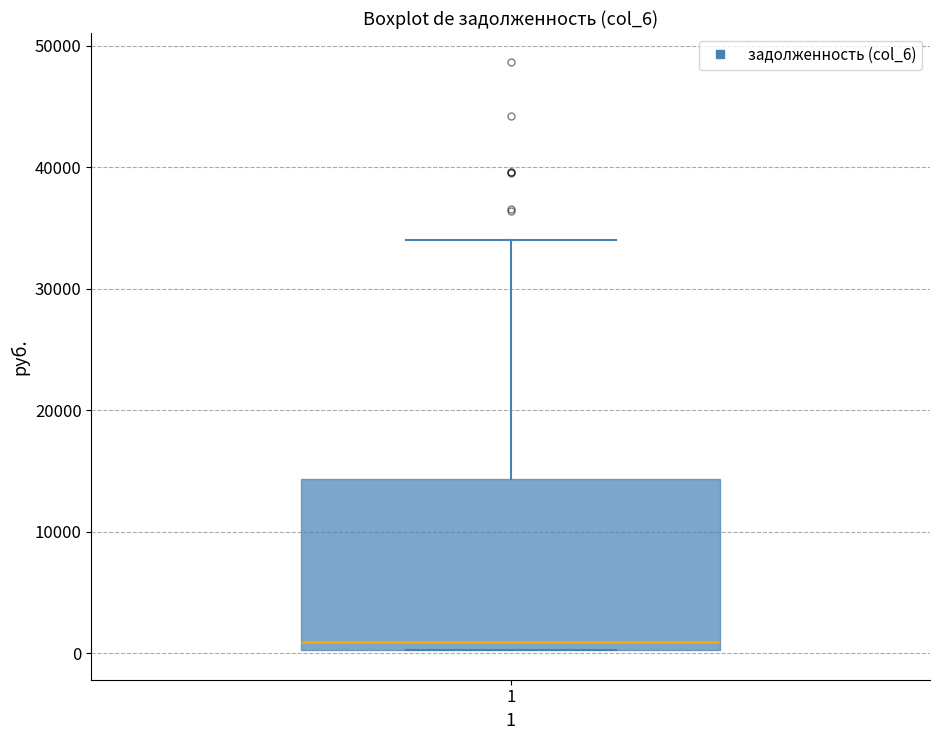

Read this box plot against the y-axis: the position of the median line, the range covered by the box, and the ends of both whiskers. The values are not printed on the chart, so give them approximately, as read against the axis.

median 1000, box 0 to 14000, whiskers 0 to 34000